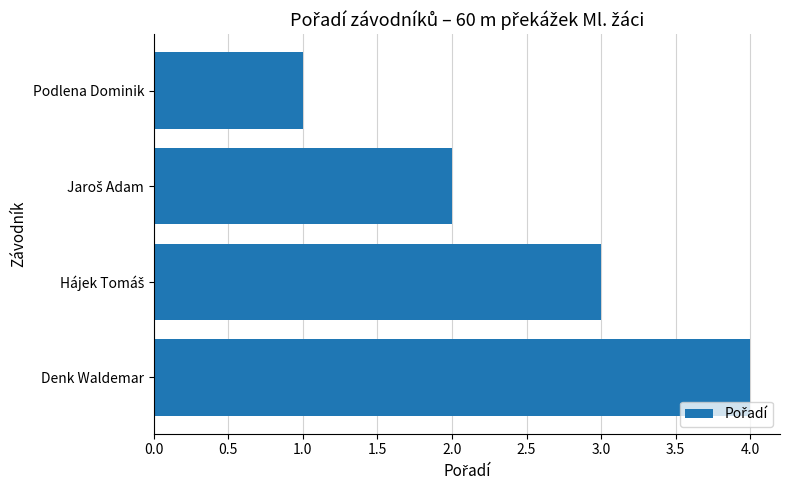

The chart shows a value of 4 at Denk Waldemar. True or false?

True